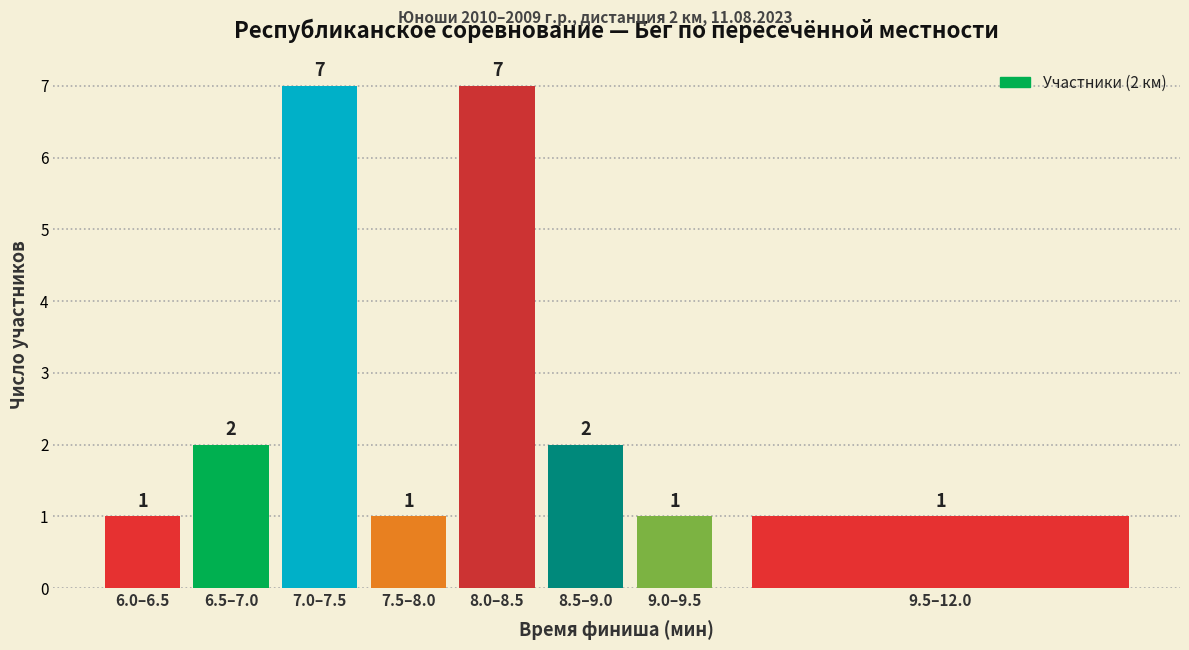

Reading left to right, transcribe all the data shown in this chart.

1	2	7	1	7	2	1	1